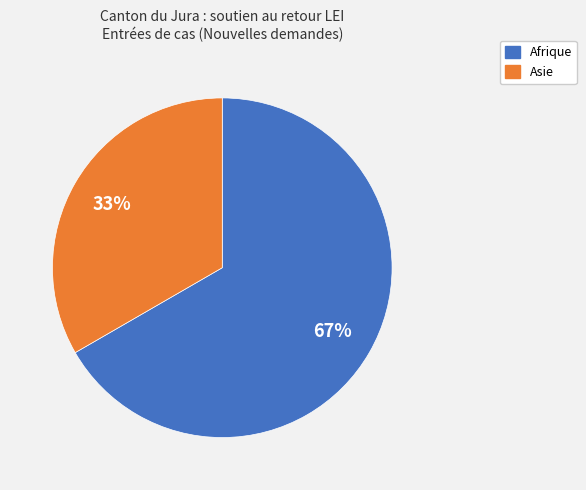

Is there any slice that represents more than half of the pie?

Yes